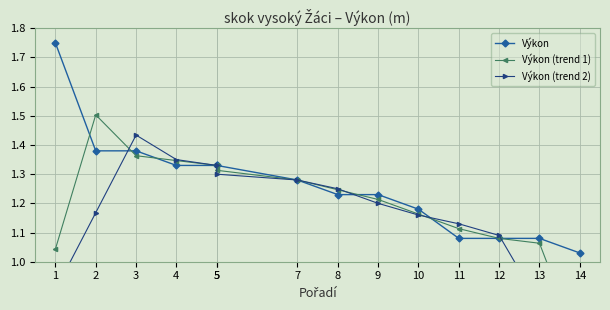

At which category is the sum across all series the highest?

3